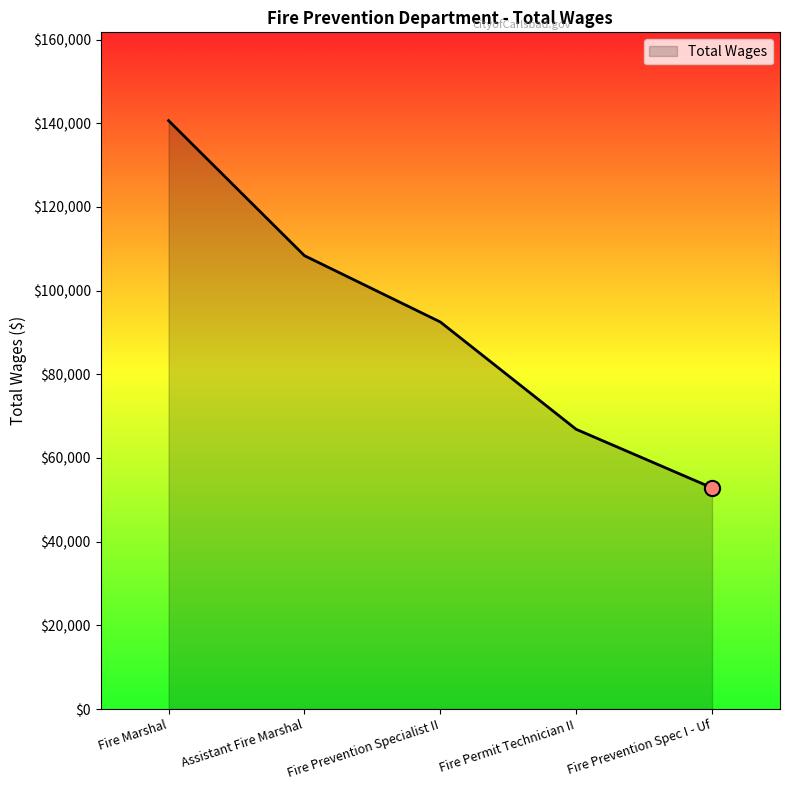

What is the change in value from Fire Marshal to Fire Prevention Spec I - Uf?

-87765